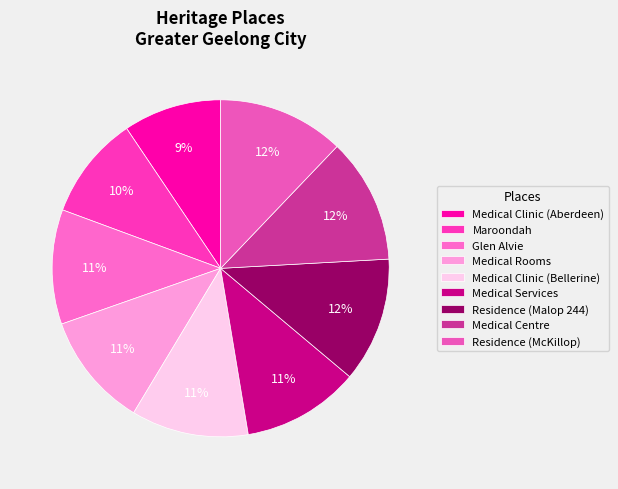

Is there a majority slice in this chart?

No